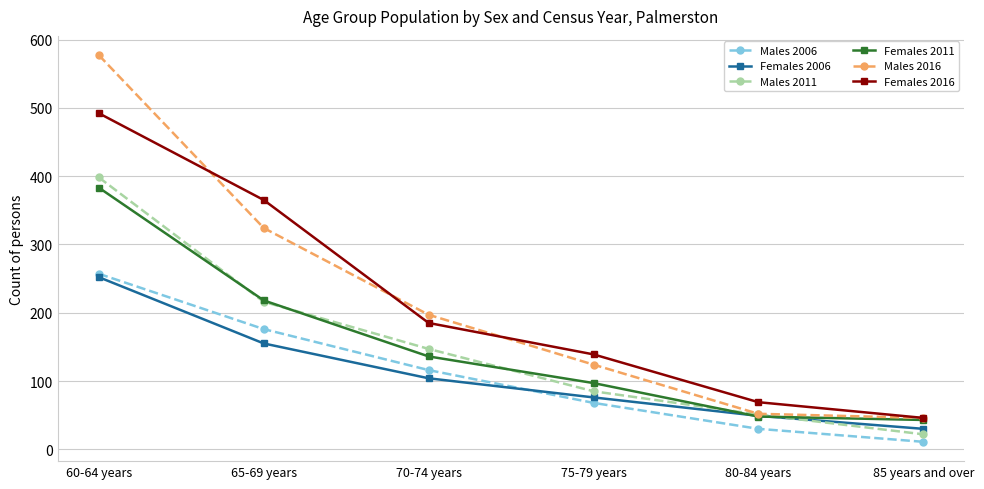

Count the number of data series in this chart.

6